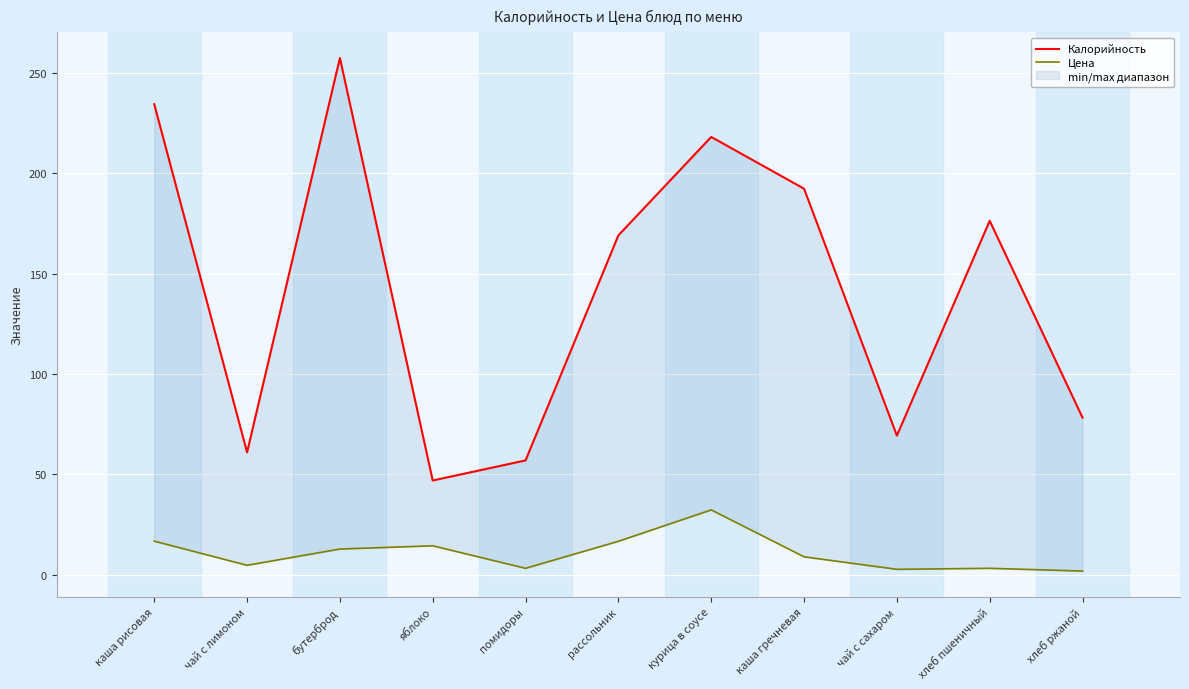

Reading left to right, extract all data points from this chart.

Калорийность: каша рисовая=234.3	чай с лимоном=61.0	бутерброд=257.3	яблоко=47.0	помидоры=57.0	рассольник=169.0	курица в соусе=218.0	каша гречневая=192.2	чай с сахаром=69.3	хлеб пшеничный=176.2	хлеб ржаной=78.3
Цена: каша рисовая=16.8	чай с лимоном=4.8	бутерброд=12.9	яблоко=14.5	помидоры=3.3	рассольник=16.7	курица в соусе=32.4	каша гречневая=9.0	чай с сахаром=2.8	хлеб пшеничный=3.3	хлеб ржаной=1.9